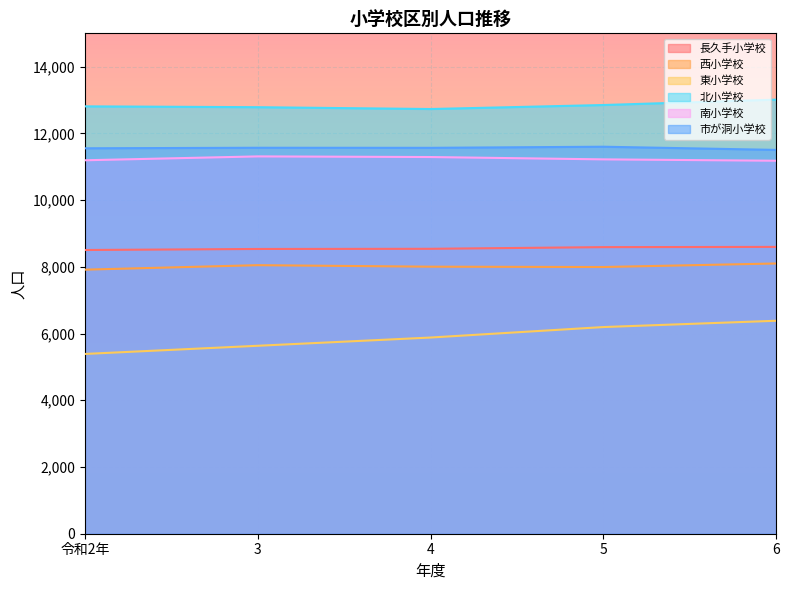

Is it true that 西小学校 equals 7916 at 令和2年?

True